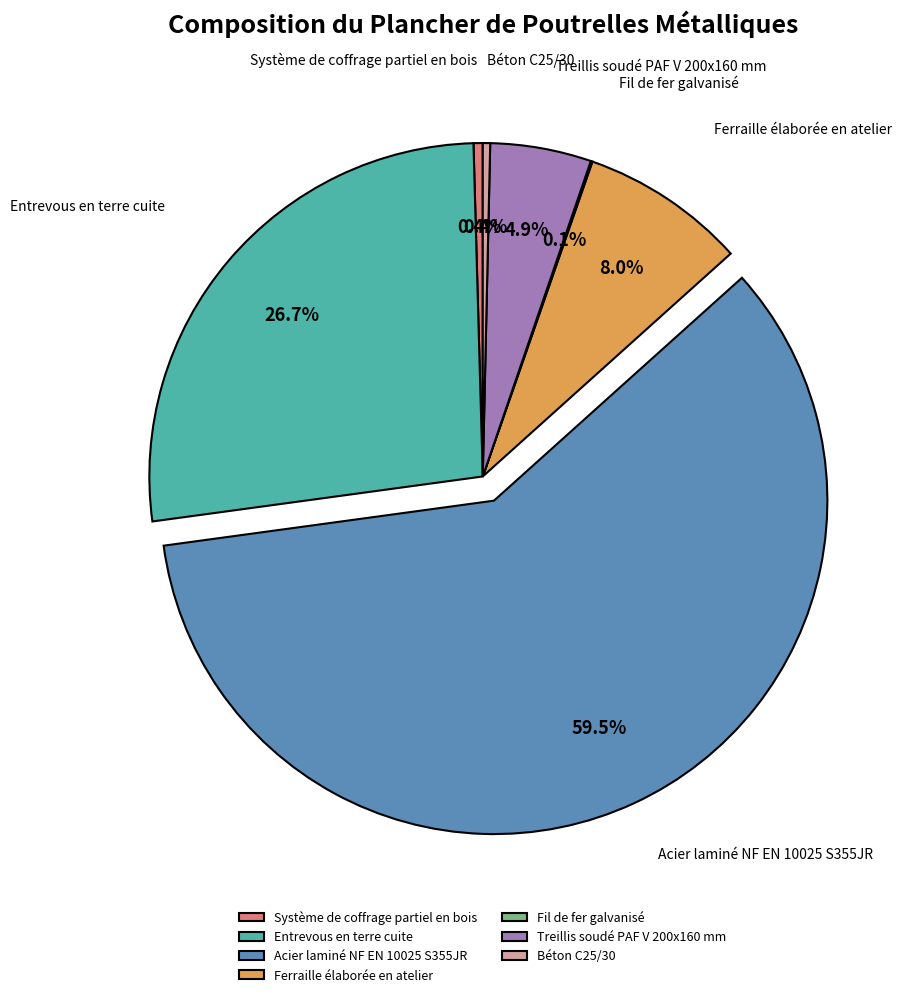

Is it true that Entrevous en terre cuite is 27% of the pie?

True